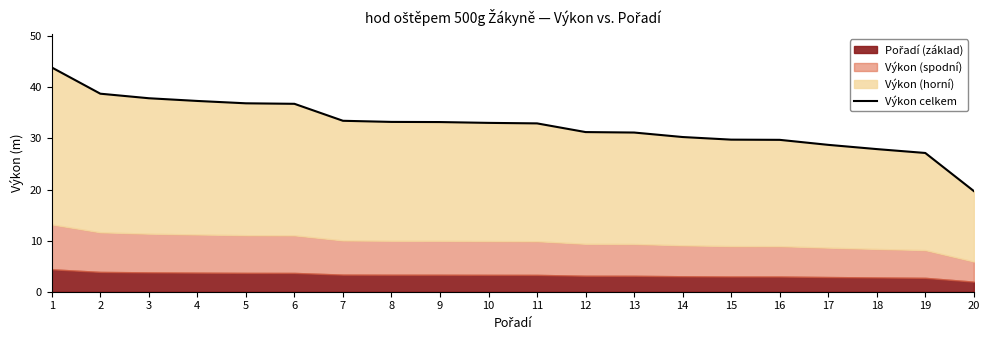

What is the sum of the values at 9 and 11?

66.1